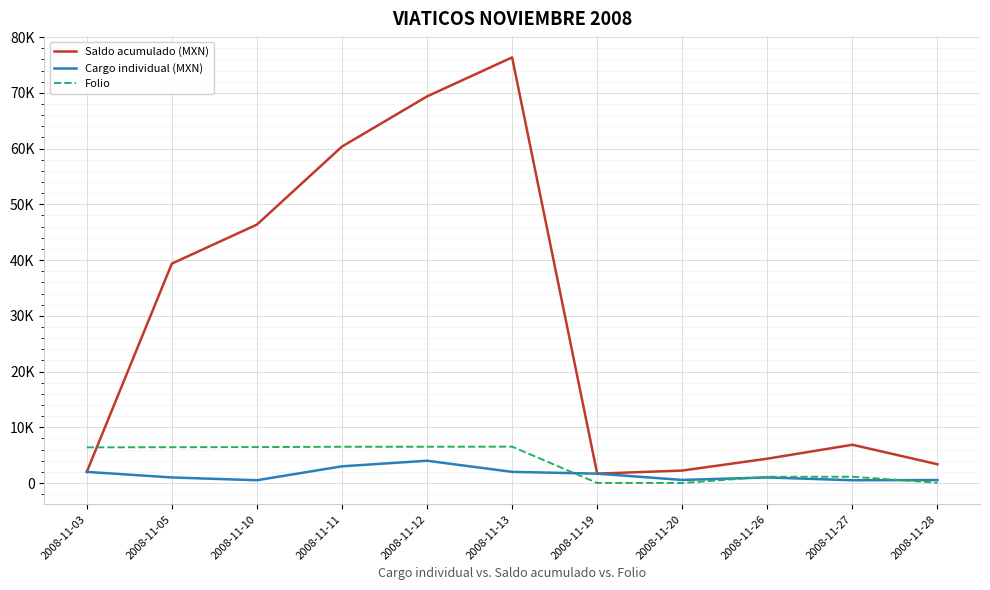

What is the sum of the Folio values at 2008-11-12 and 2008-11-13?

13034